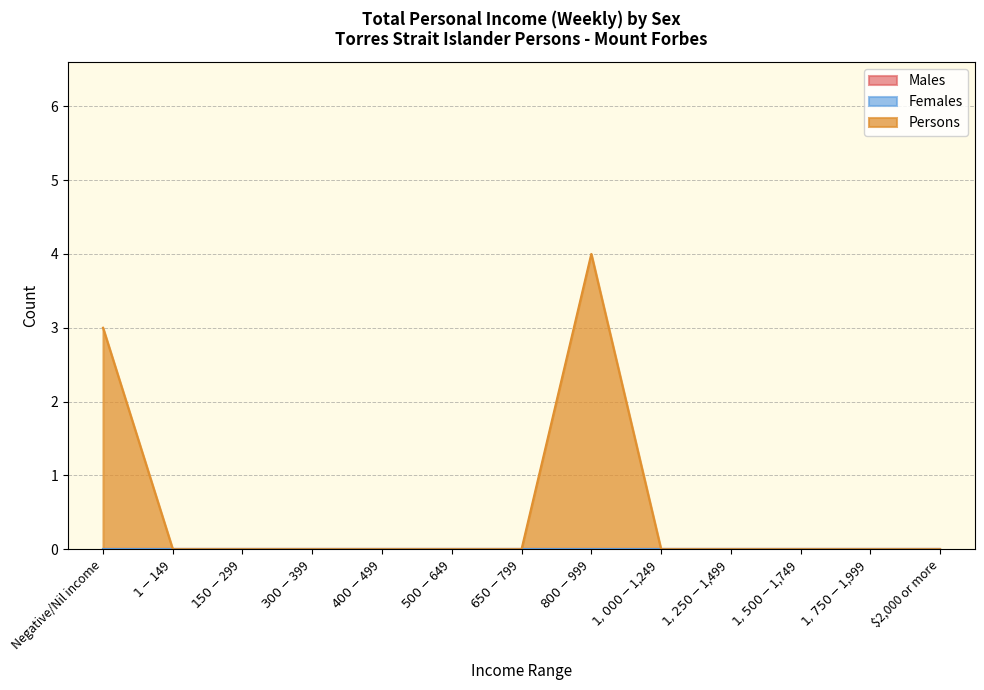

What is the label of the 11th point from the right?

$150-$299